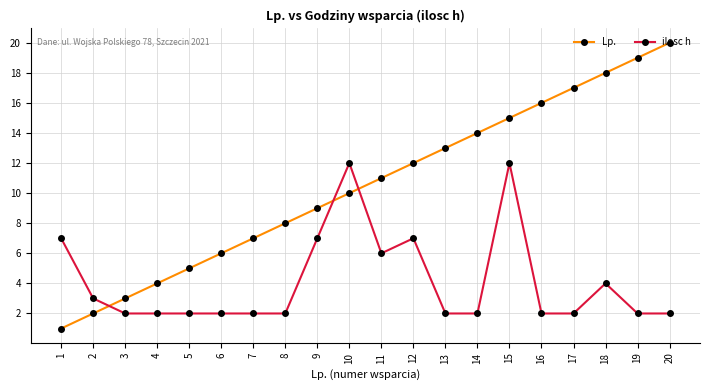

Which series ends up on top after the final intersection of ilosc h and Lp.?

Lp.